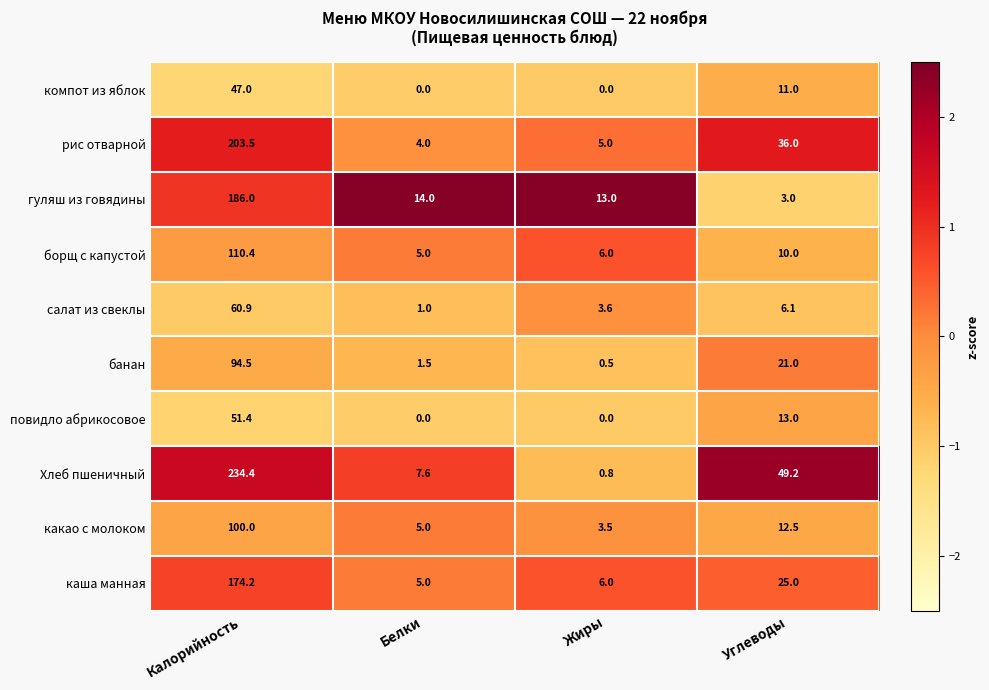

Which series has the largest total across all categories?

Хлеб пшеничный